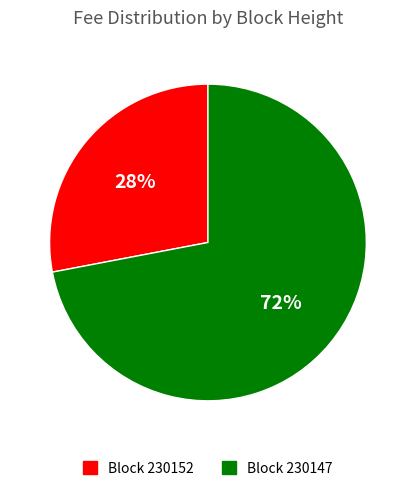

To the nearest percent, what is the combined percentage of Block 230147 and Block 230152?

100%